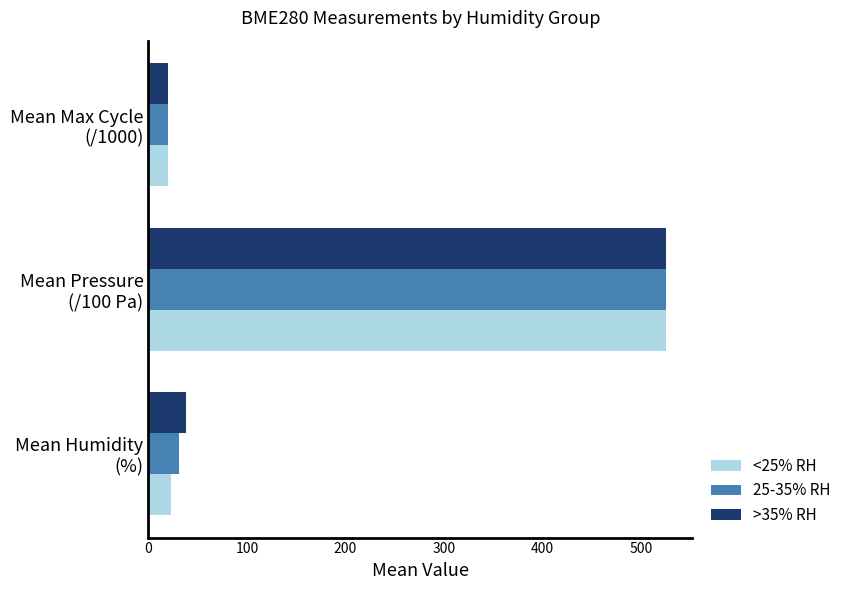

What are all the series names shown in the legend?

<25% RH, 25-35% RH, >35% RH